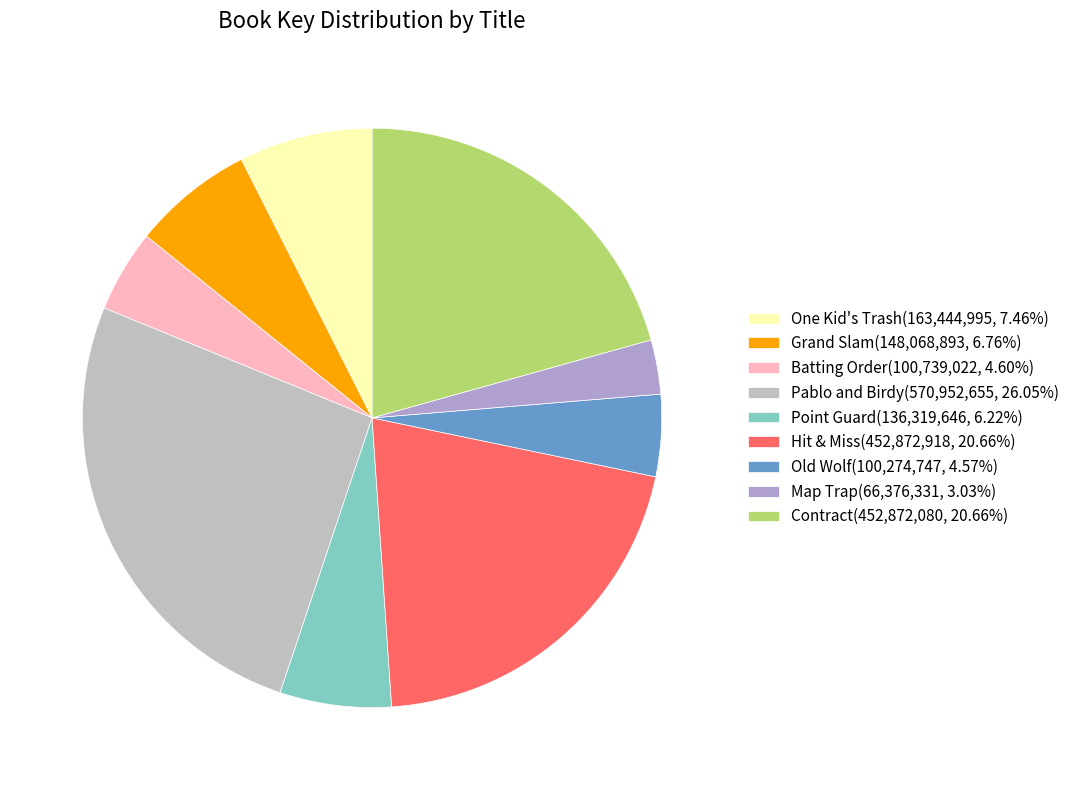

Count the number of slices in the pie.

9